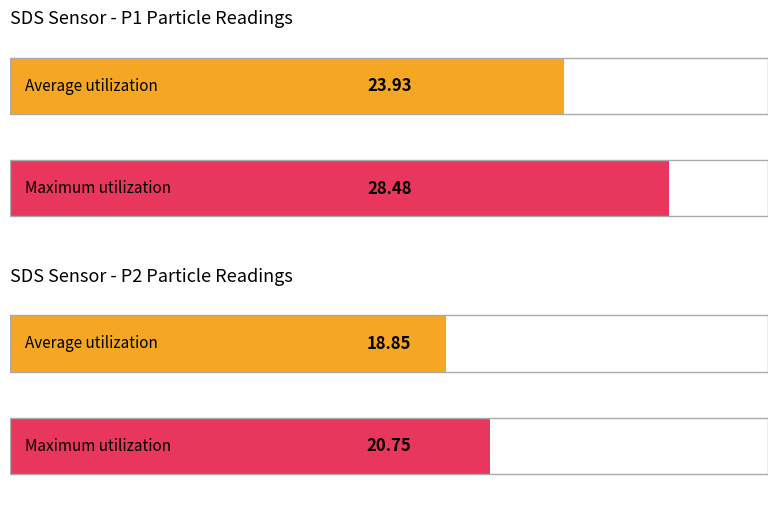

Which series has the largest range (max minus min)?

SDS_P1